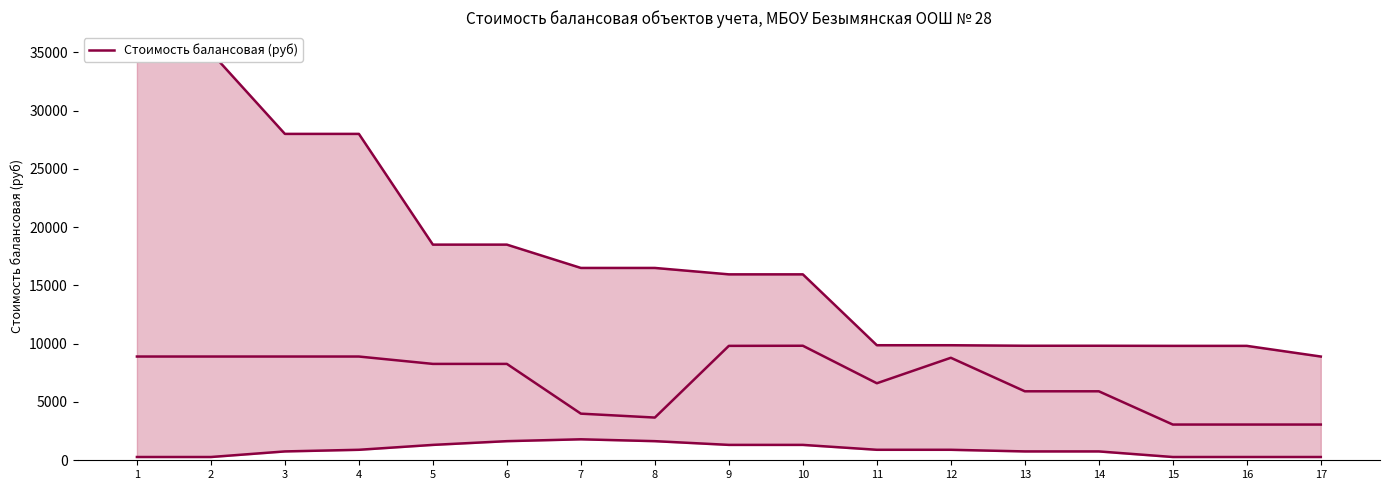

Read the value at 2.

8900.0